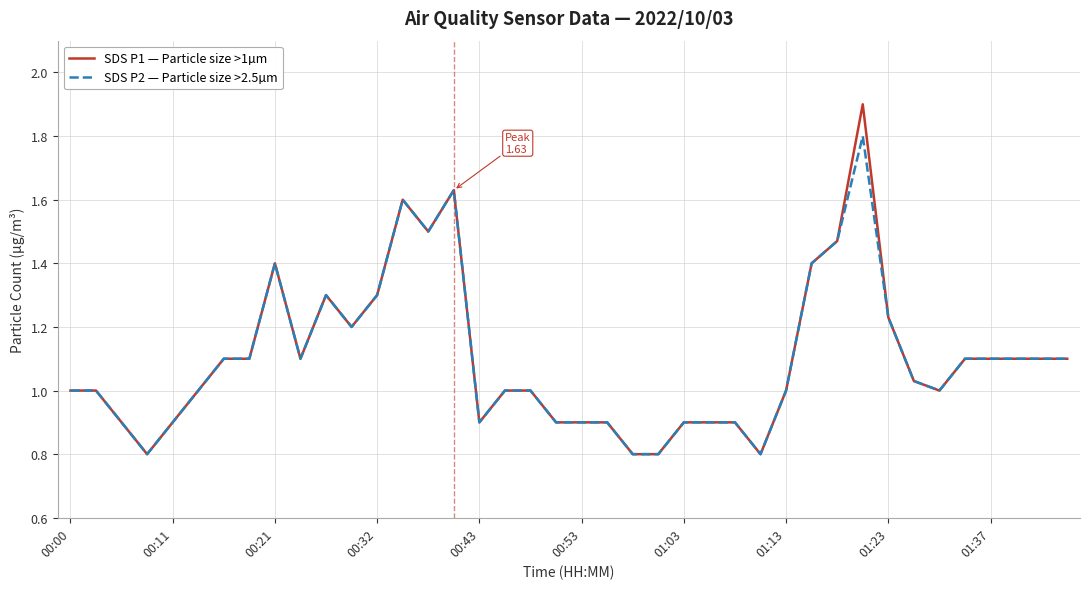

What is the maximum value shown in the chart?

1.9